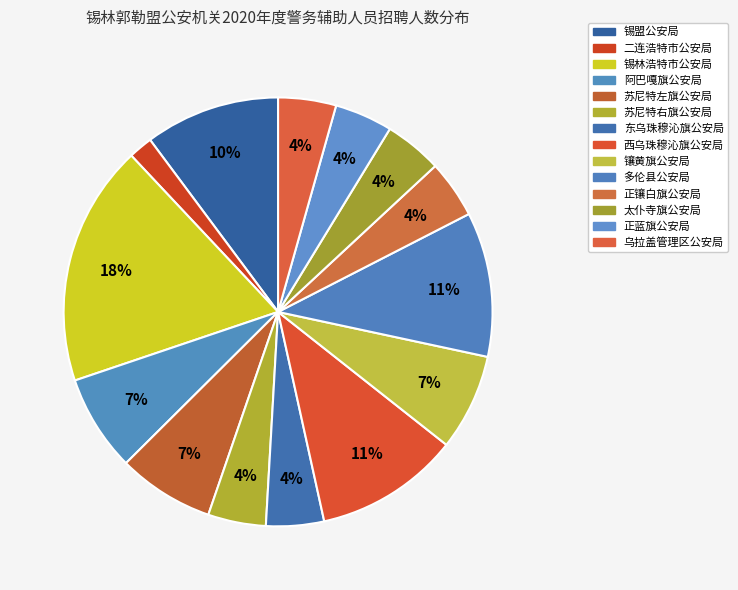

True or false: 锡盟公安局 accounts for 2% of the total.

False